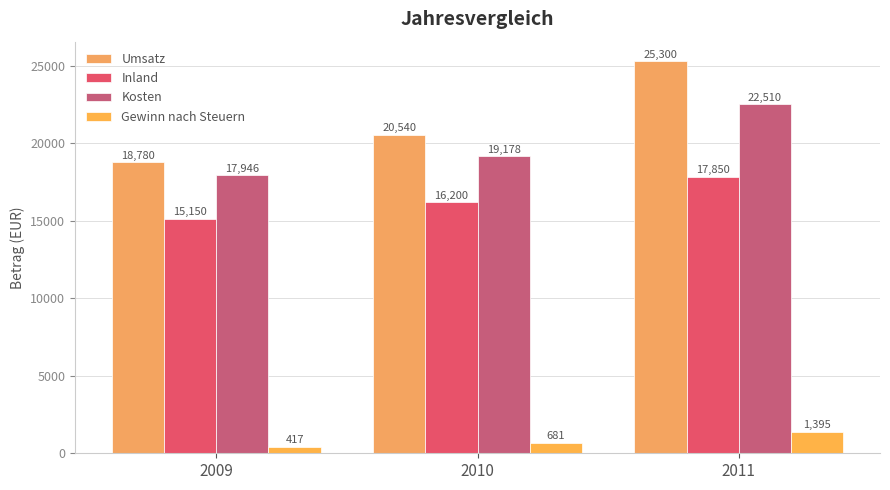

List the labels in order of Inland value, smallest first.

2009, 2010, 2011